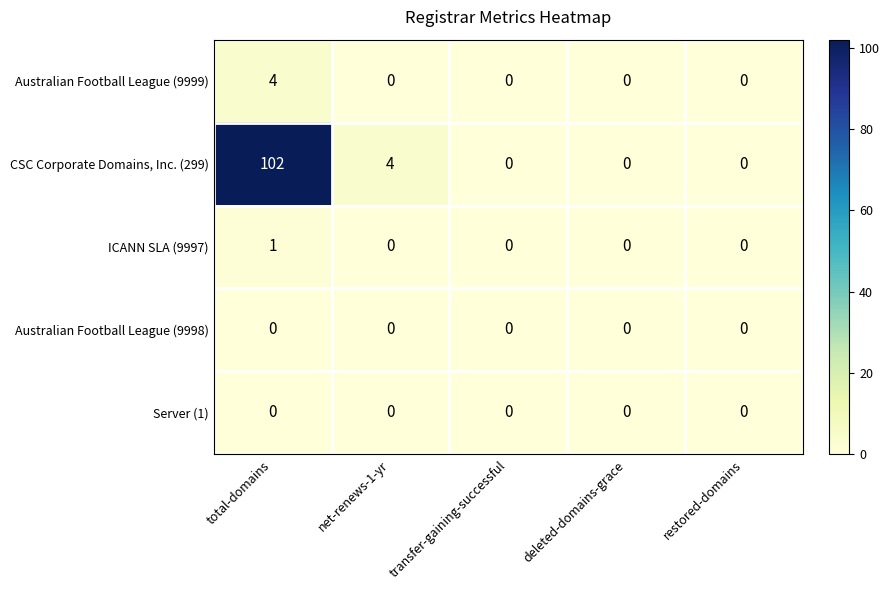

Which series has the widest spread of values?

CSC Corporate Domains, Inc. (299)